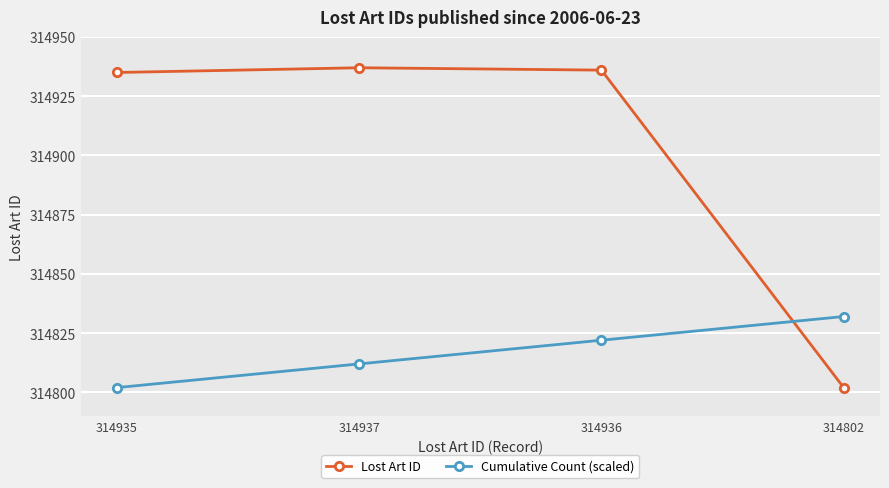

What is the sum of the Lost Art ID values at 314937 and 314936?

629873